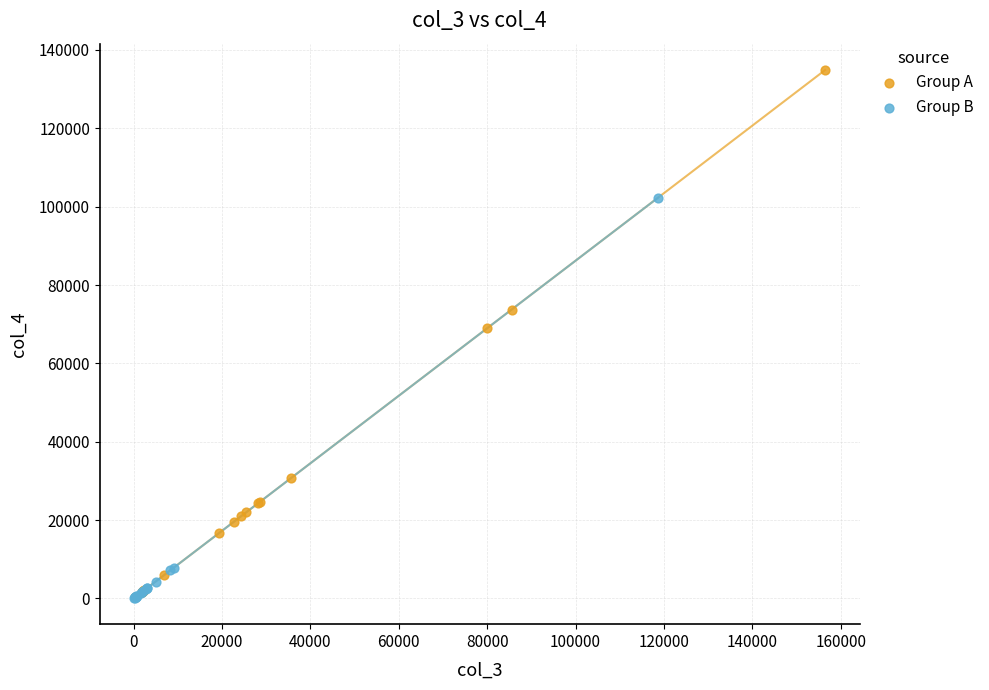

Which series has the widest spread of Y values?

Group A